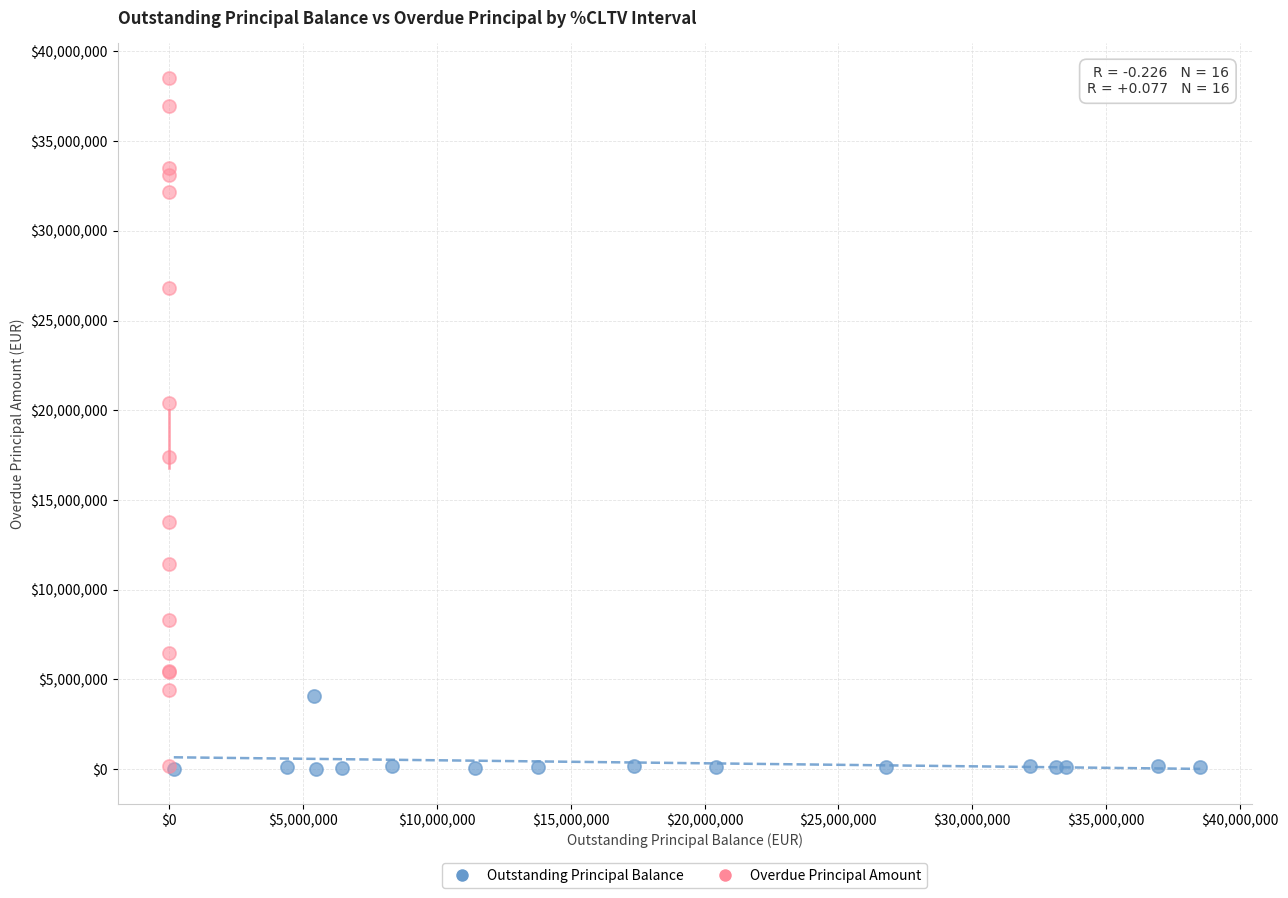

Which series has the widest spread of Y values?

Overdue Principal Amount